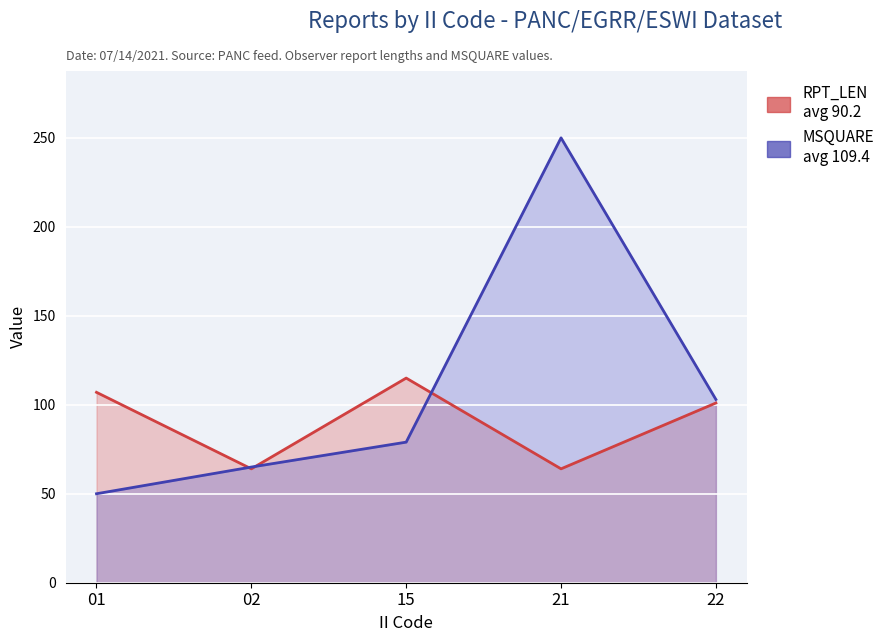

True or false: RPT_LEN and MSQUARE cross at least once.

True